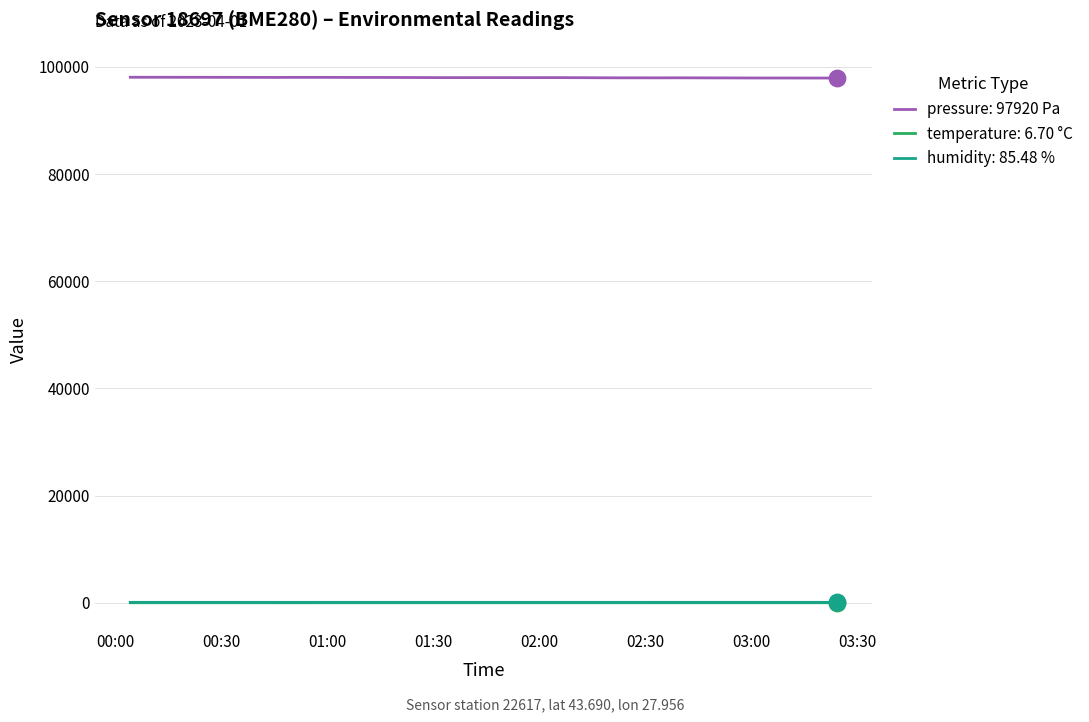

True or false: pressure: 97920 Pa and temperature: 6.70 °C cross at least once.

False